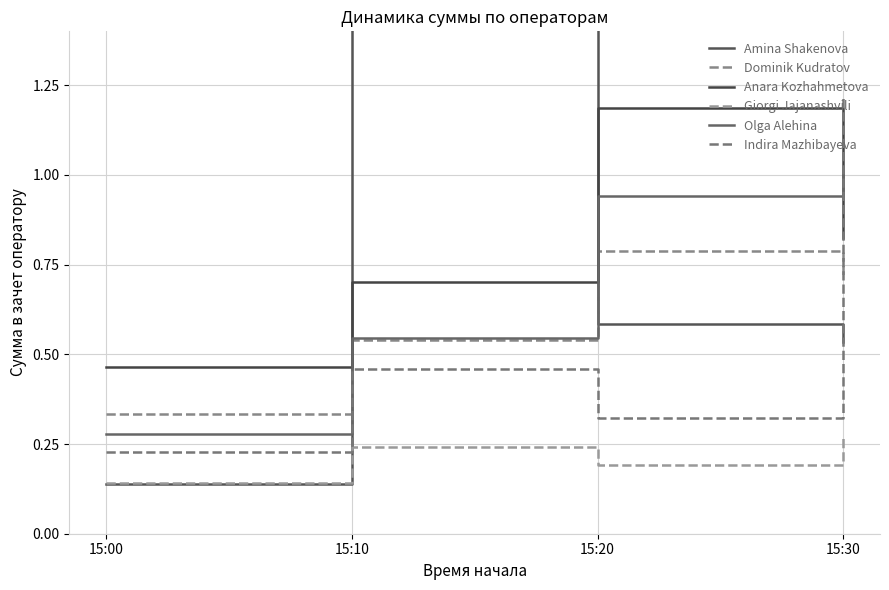

List the labels in order of Anara Kozhahmetova value, smallest first.

15:00, 15:10, 15:30, 15:20